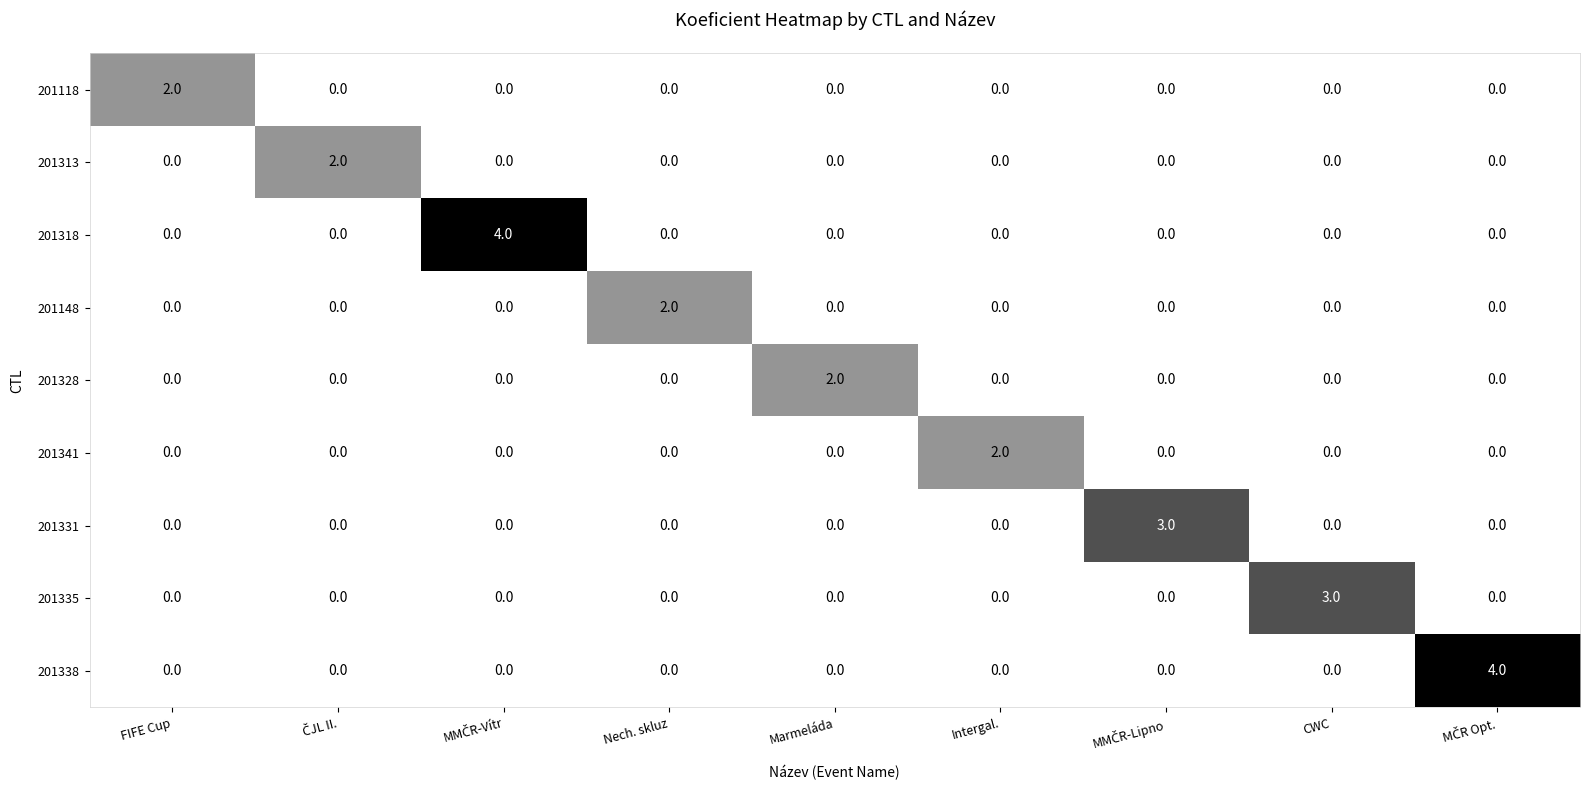

The 201341 series shows 0 at CWC. True or false?

True